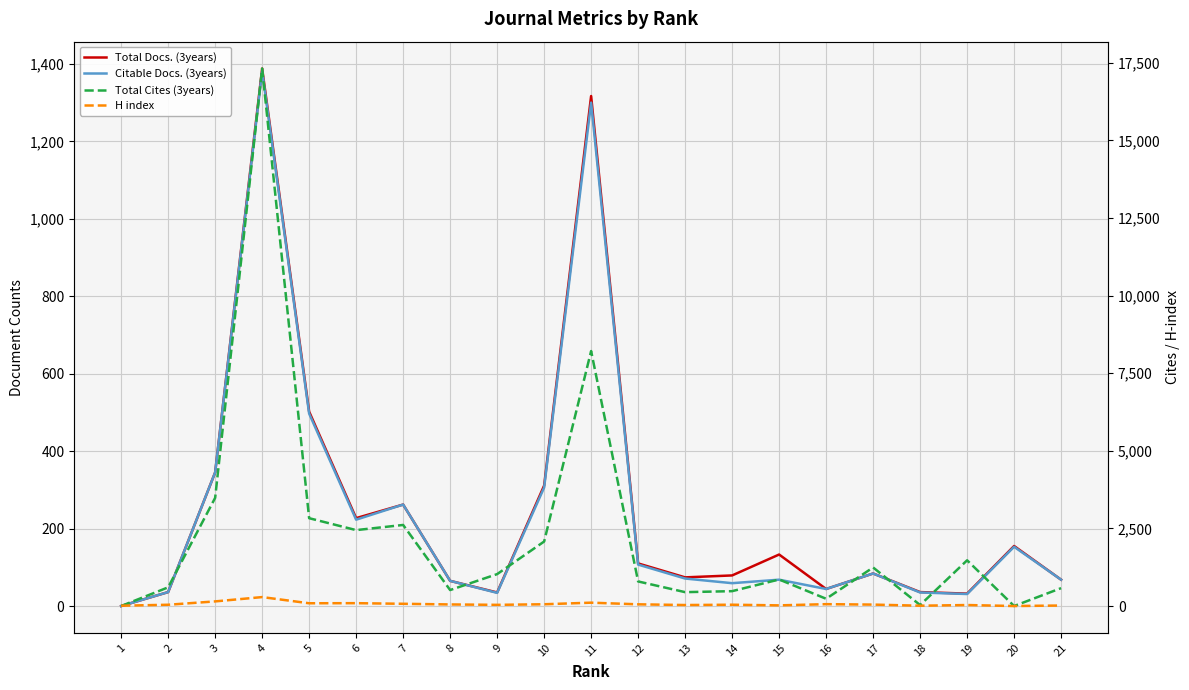

Which series has the largest total across all categories?

Total Cites (3years)